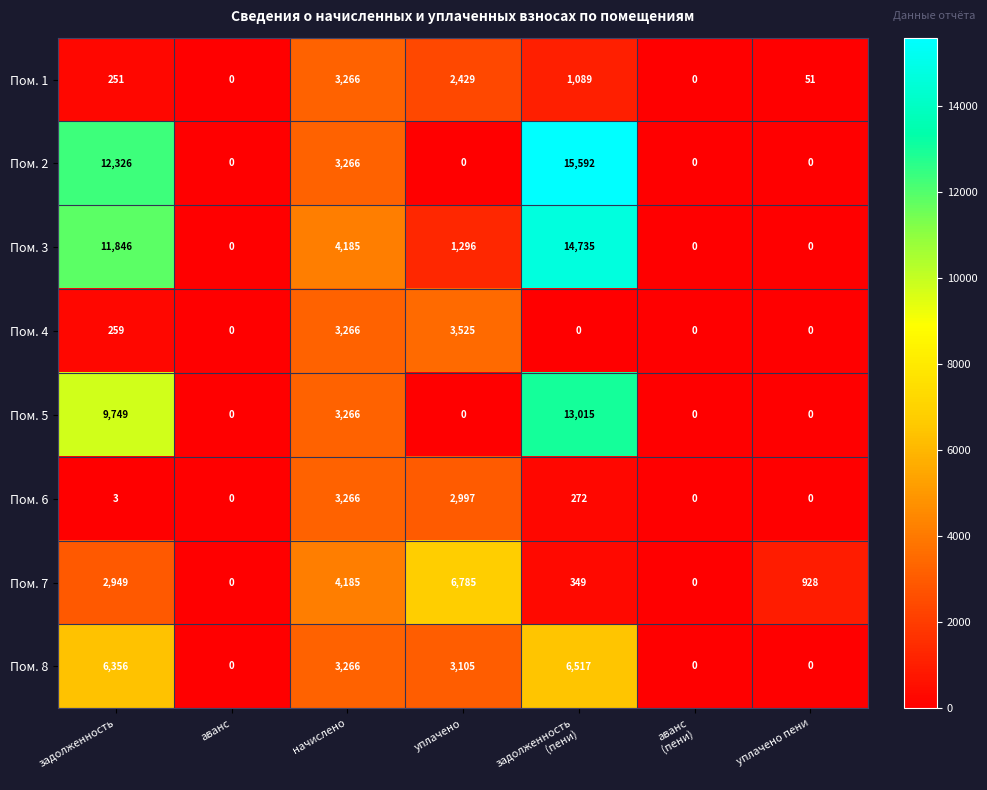

What is the difference between the maximum and second lowest values in the Пом. 2 series?

15592